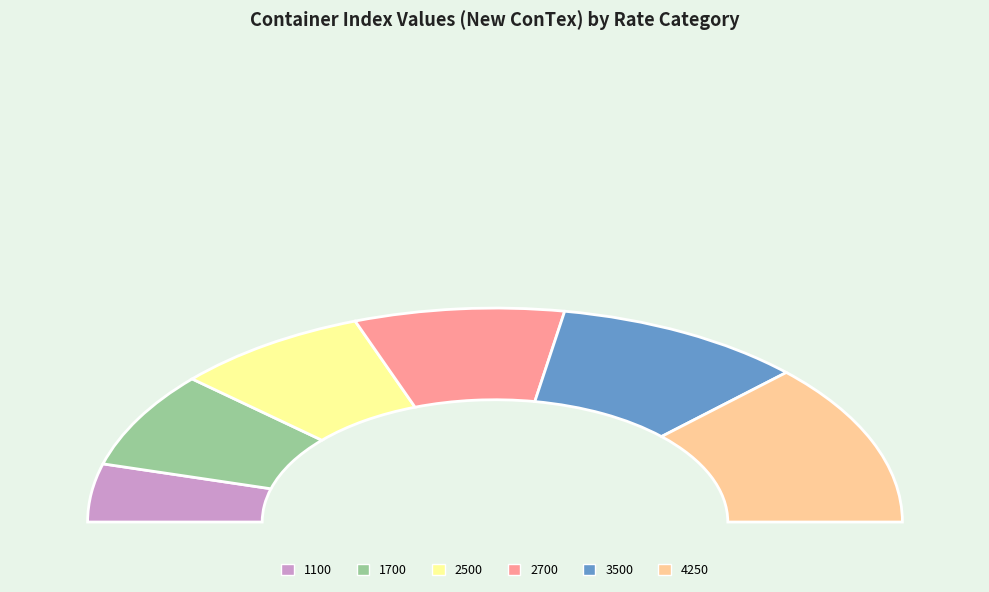

The 3500 slice represents 20% of the pie. True or false?

True